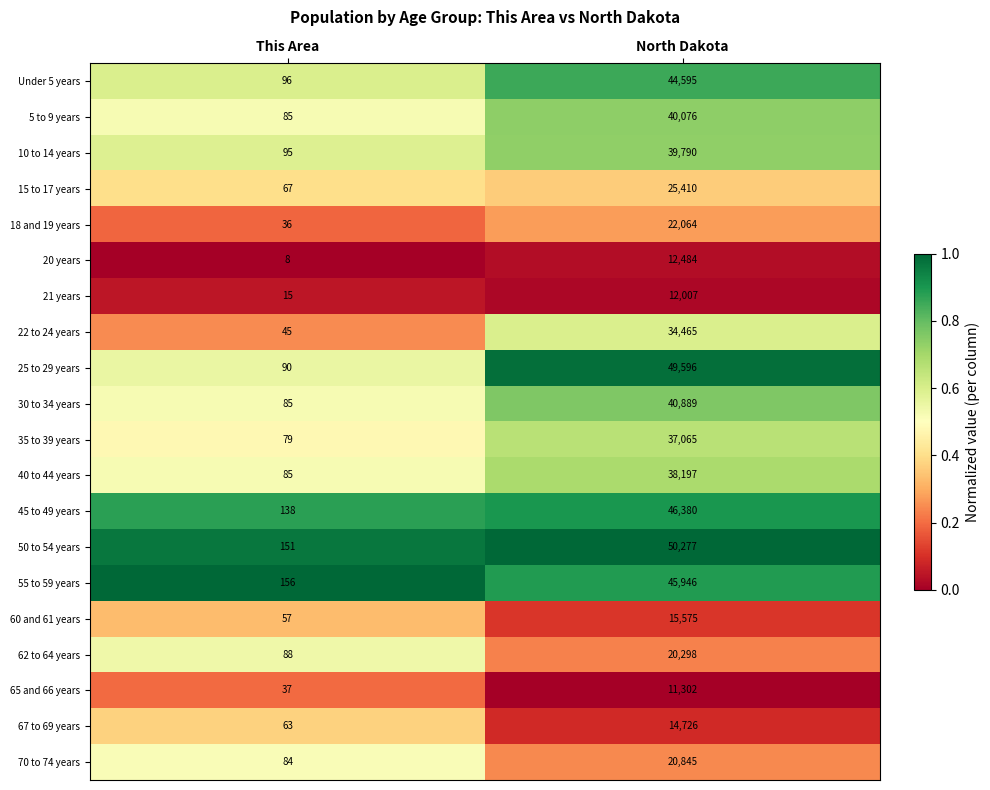

What is the difference between the maximum and minimum values in the 20 years series?

12476